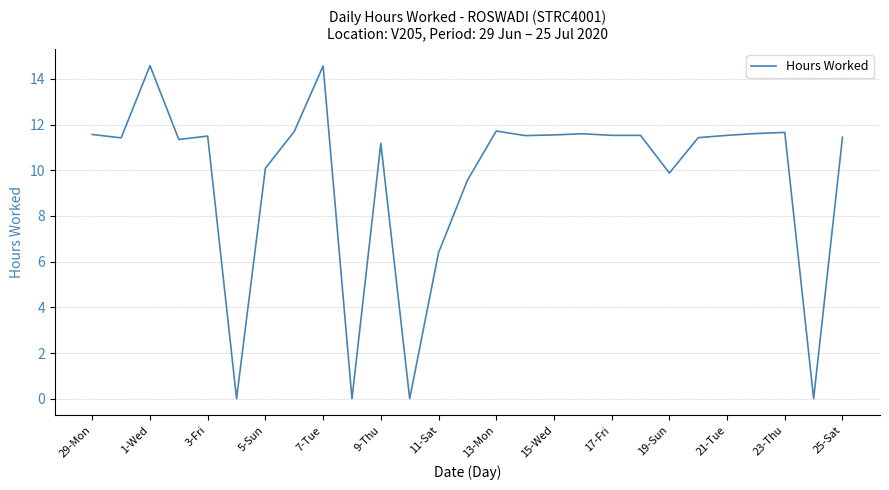

What is the difference between the maximum and minimum values?

14.6